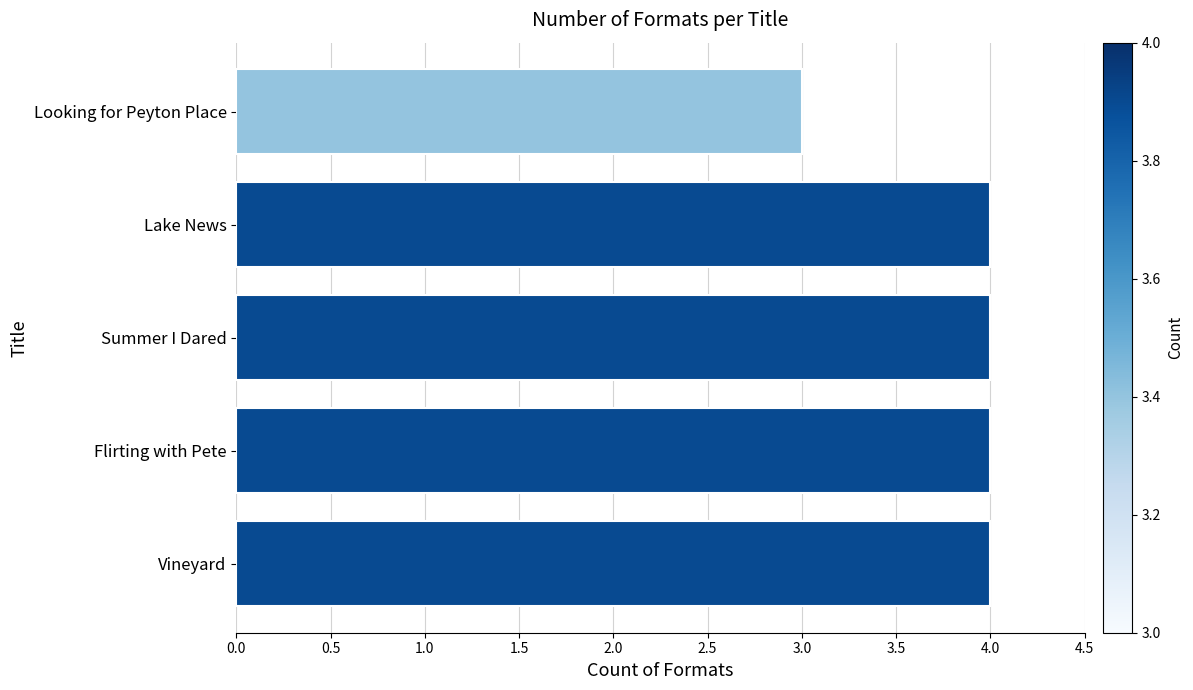

How many series are shown in this chart?

1